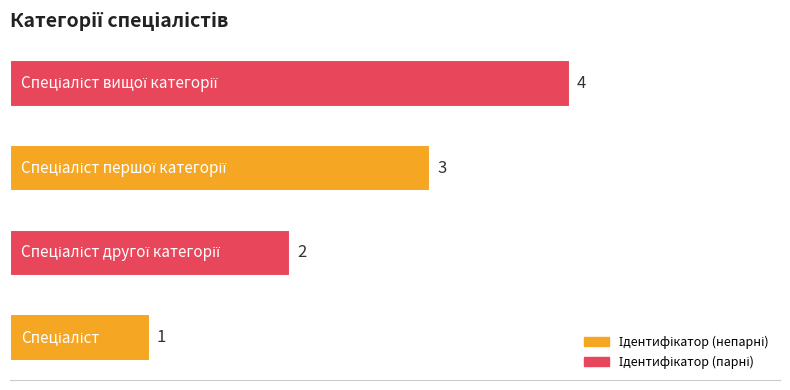

What is the maximum value shown in the chart?

4